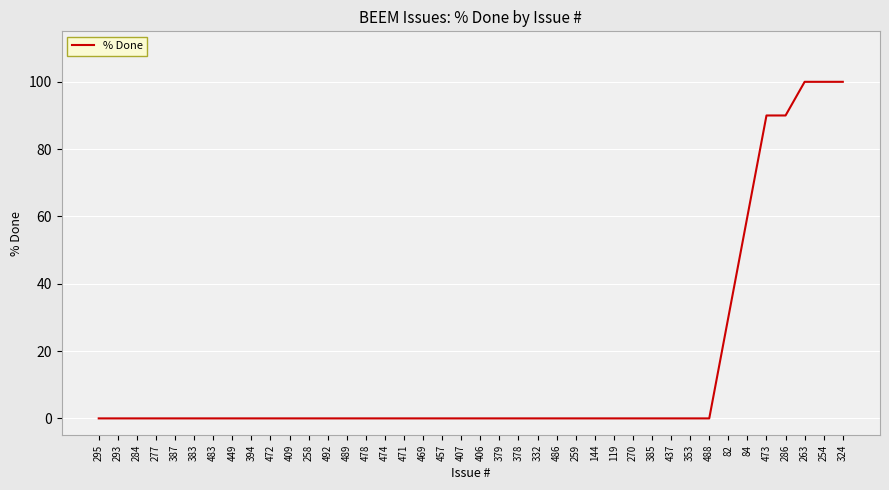

What position from the left is 387?

5